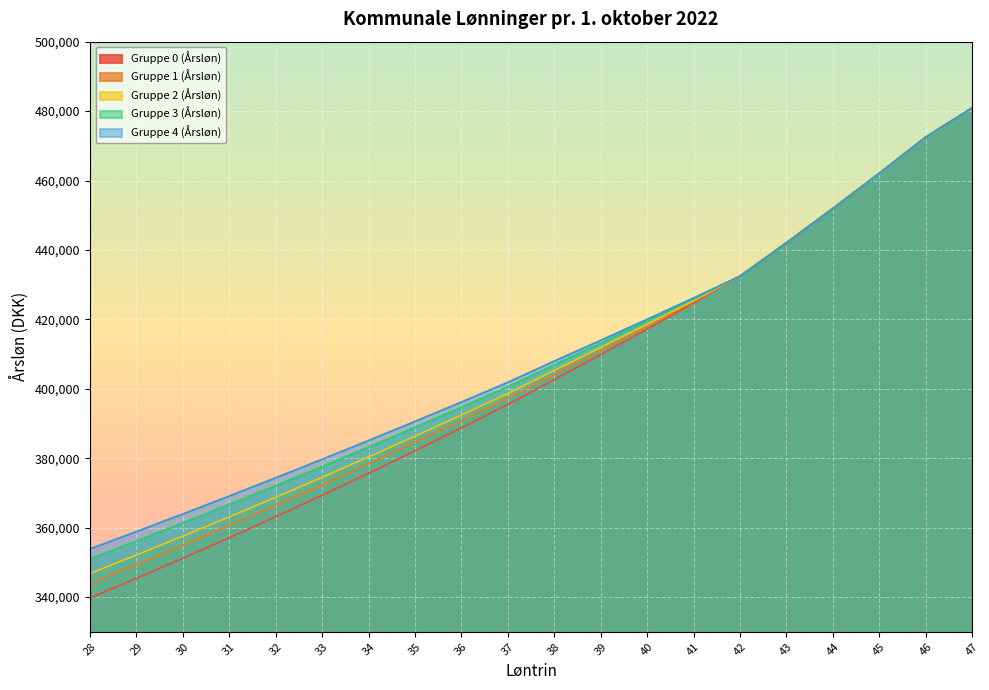

Rank the categories by Gruppe 2 (Årsløn) value from highest to lowest.

47, 46, 45, 44, 43, 42, 41, 40, 39, 38, 37, 36, 35, 34, 33, 32, 31, 30, 29, 28